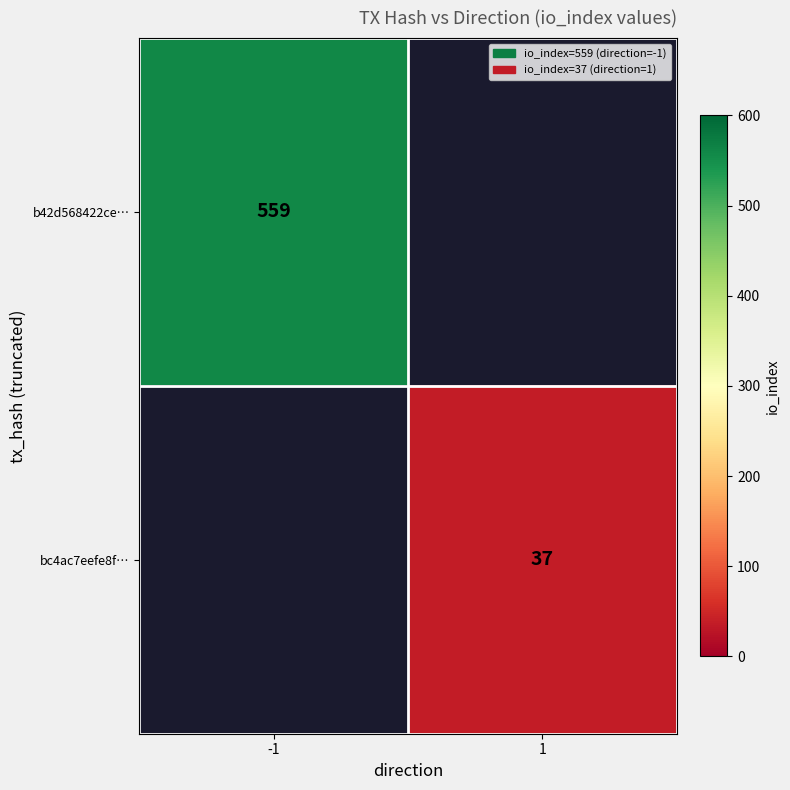

Is it true that bc4ac7eefe8f… equals 13 at 1?

False